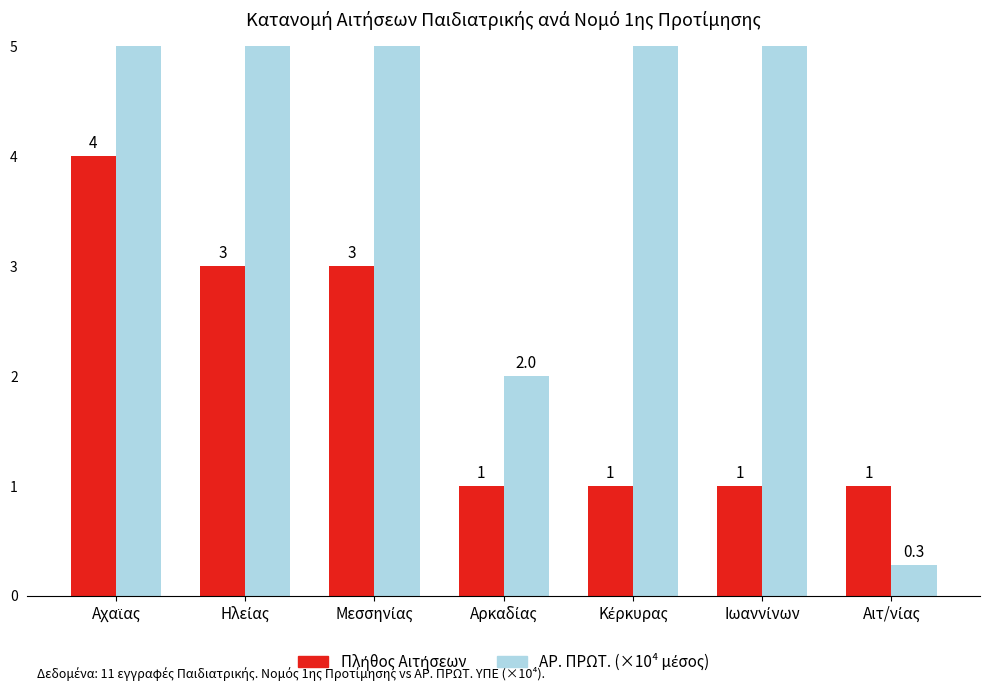

What is the label of the 2nd bar from the left?

Ηλείας